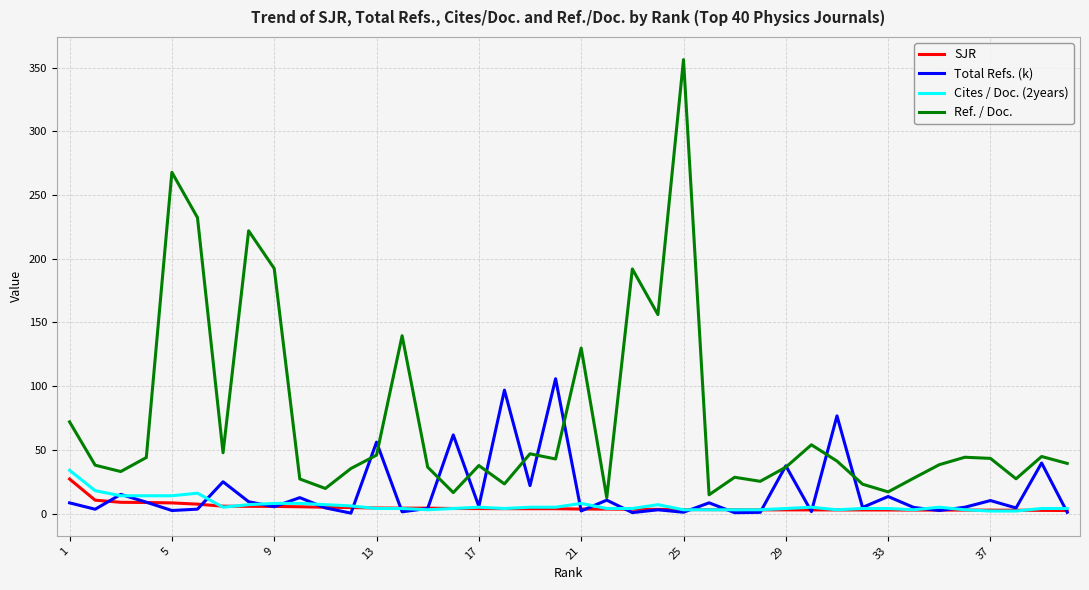

What is the highest value of the Ref. / Doc. series?

356.3